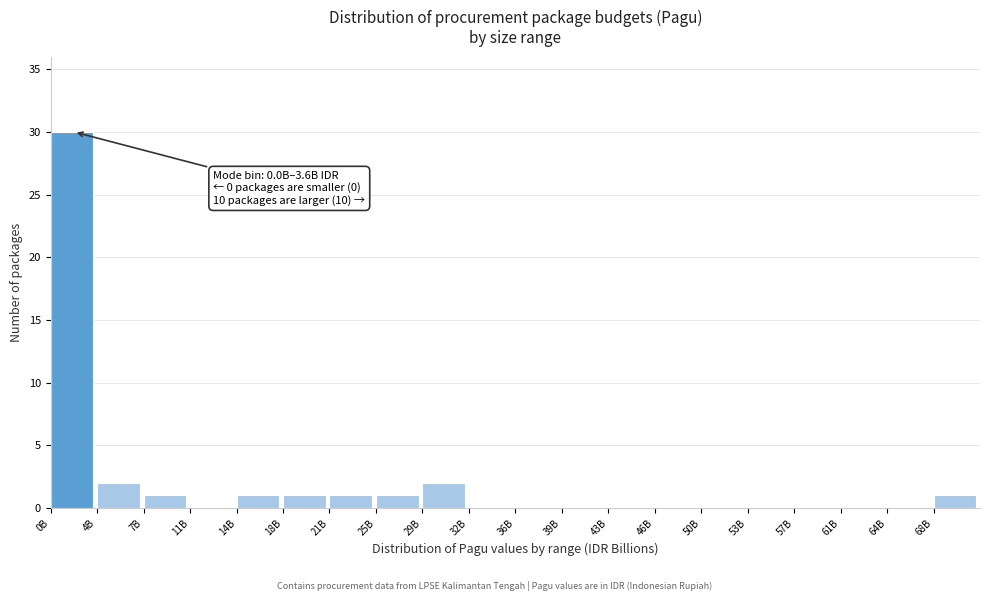

Reading left to right, what are all the values shown in this chart?

0B=30	4B=2	7B=1	11B=0	14B=1	18B=1	21B=1	25B=1	29B=2	32B=0	36B=0	39B=0	43B=0	46B=0	50B=0	53B=0	57B=0	61B=0	64B=0	68B=1